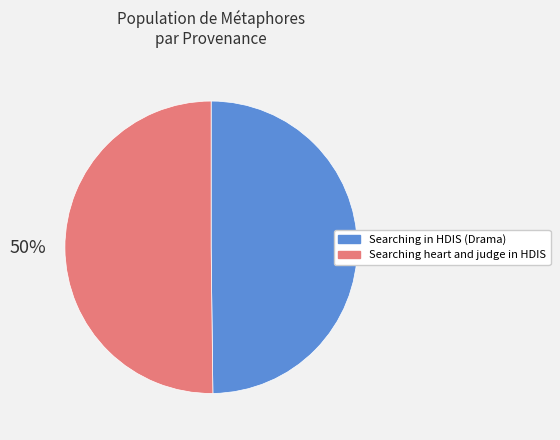

True or false: Searching heart and judge in HDIS accounts for 50% of the total.

True